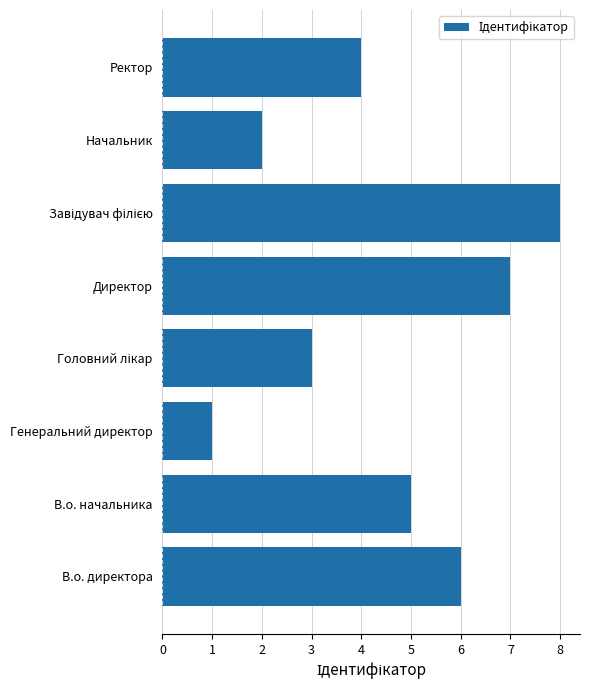

What is the sum of all values?

36